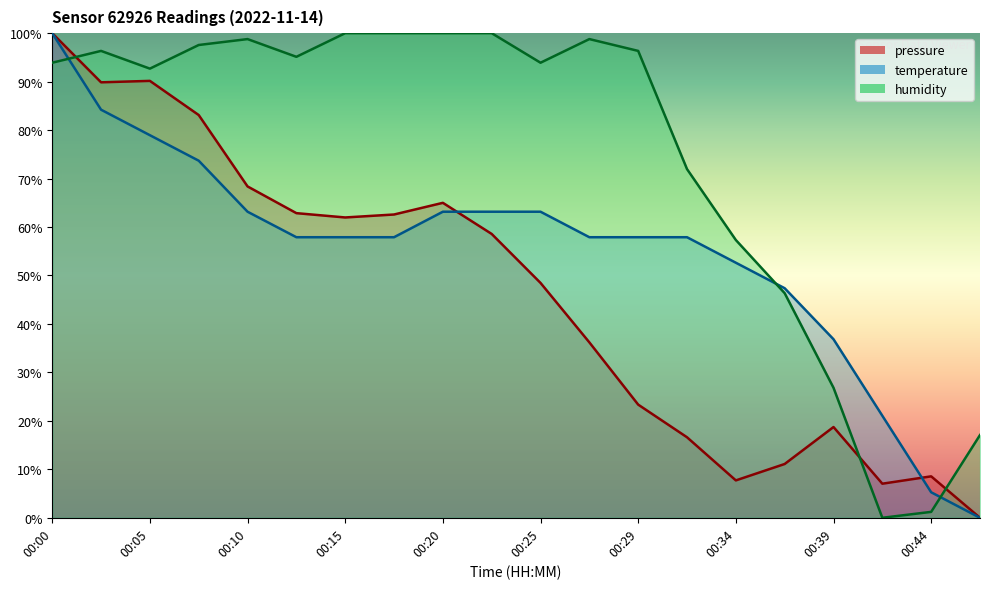

At which category is the sum across all series the highest?

00:00